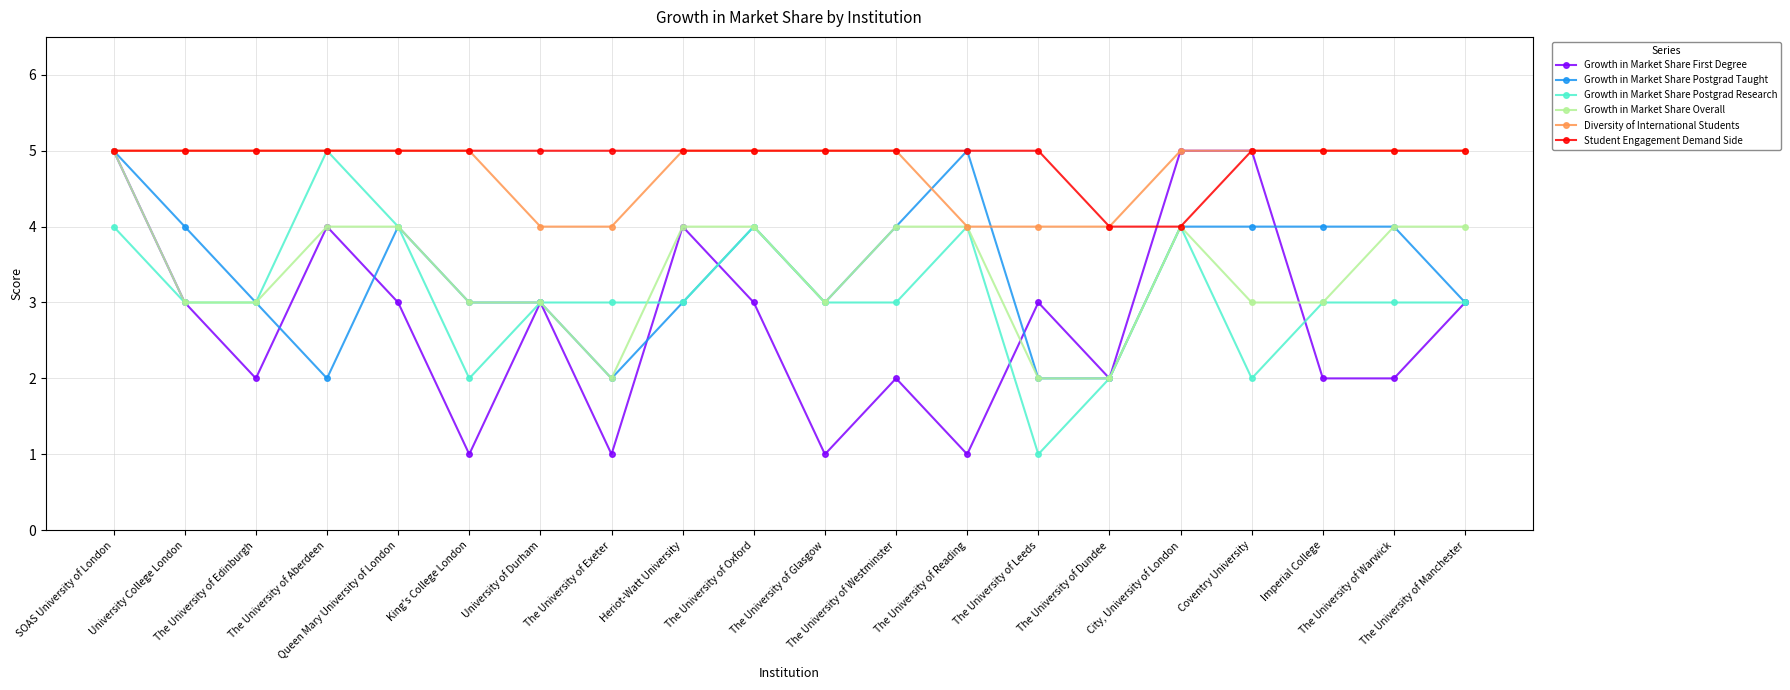

True or false: Growth in Market Share Postgrad Research has more than 1 points higher than both neighbors.

True